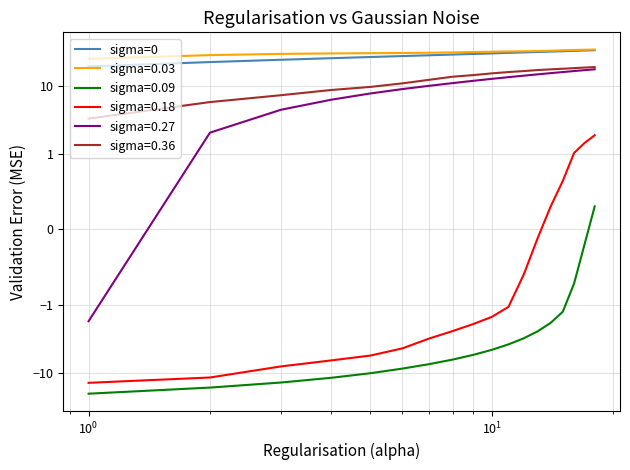

Is it true that the value at 6 is 17.1?

False